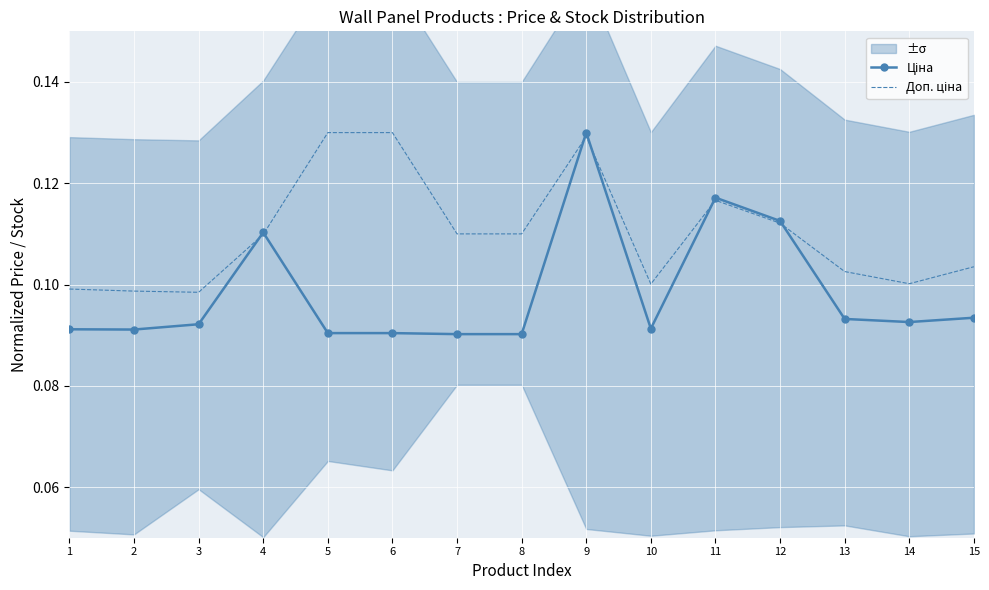

What are all the series names shown in the legend?

Ціна, Доп. ціна